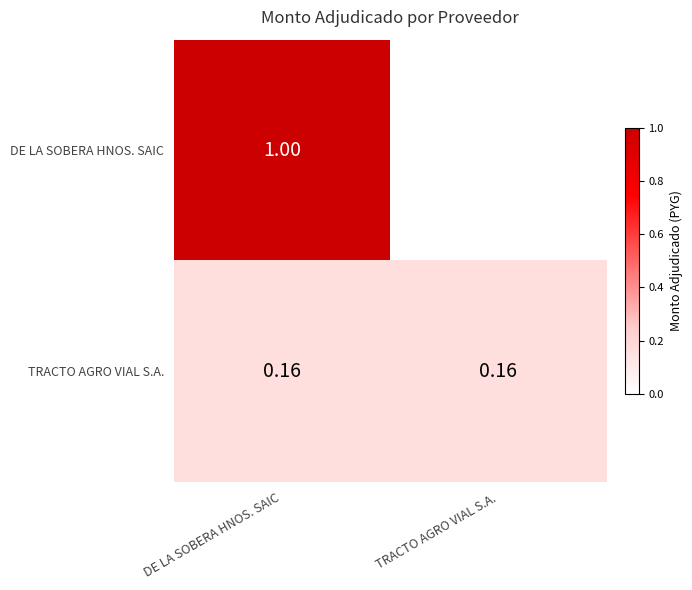

At DE LA SOBERA HNOS. SAIC, list the series in order from largest to smallest.

DE LA SOBERA HNOS. SAIC, TRACTO AGRO VIAL S.A.